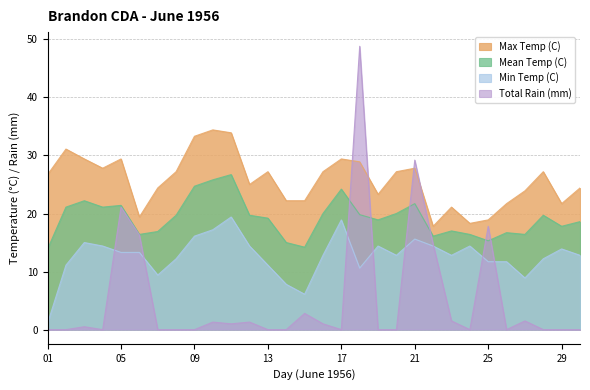

What is the difference between the second highest and second lowest values in the Mean Temp (C) series?

11.6